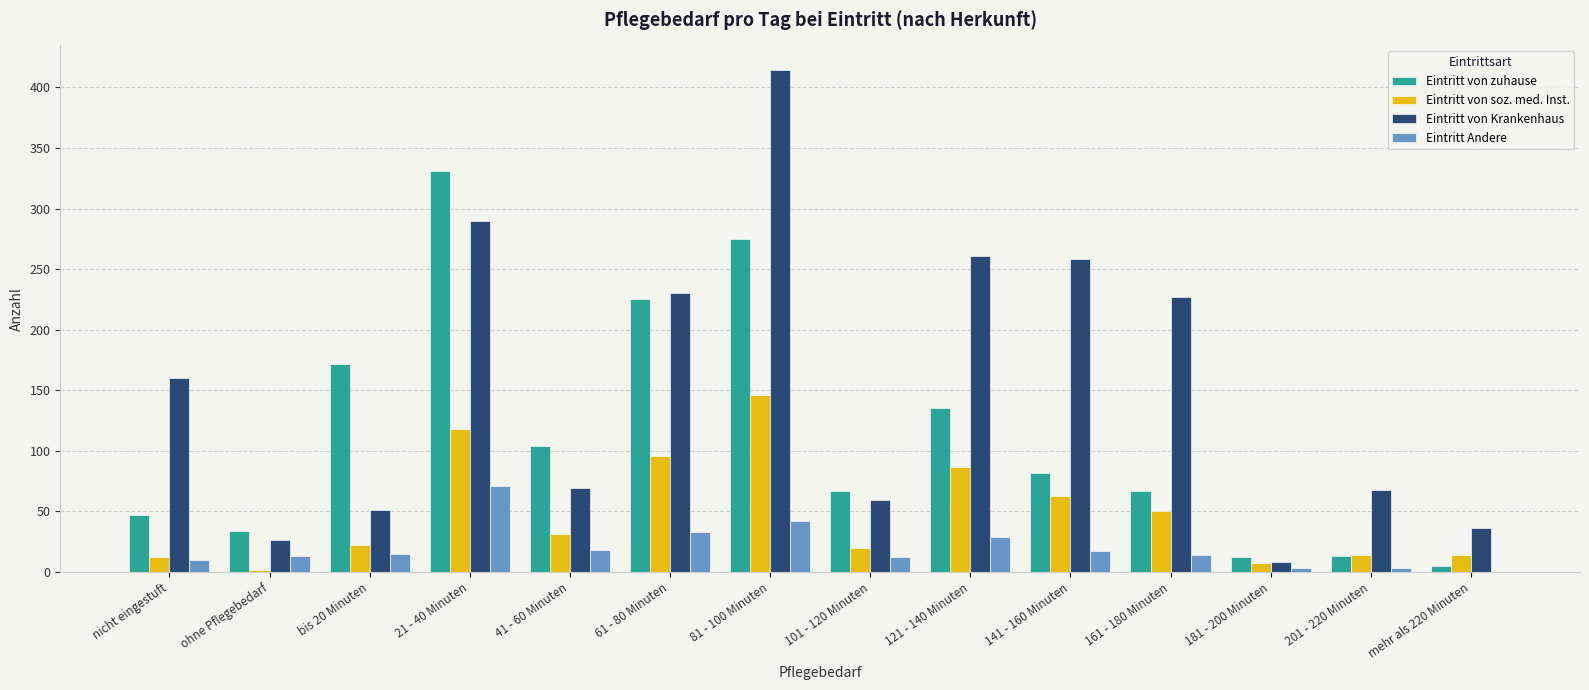

Is the value of Eintritt von soz. med. Inst. at 41 - 60 Minuten greater than the value of Eintritt von Krankenhaus at 181 - 200 Minuten?

Yes